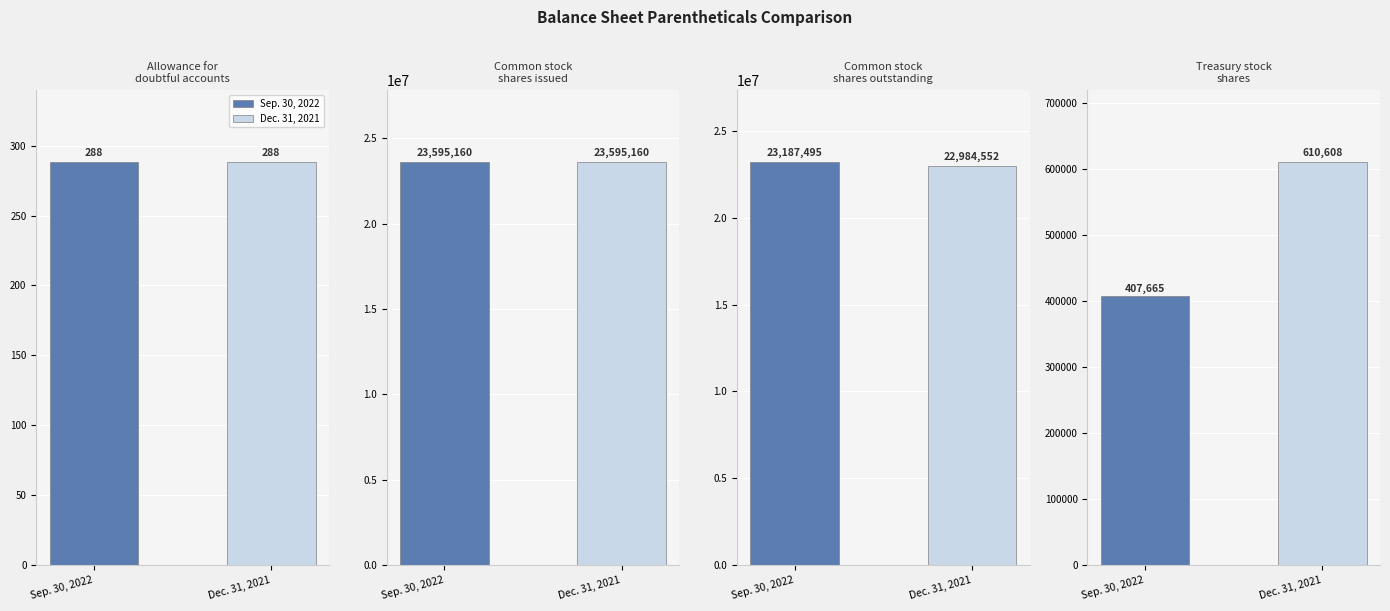

What is the sum of the Dec. 31, 2021 values at Allowance for
doubtful accounts and Common stock
shares outstanding?

22984840